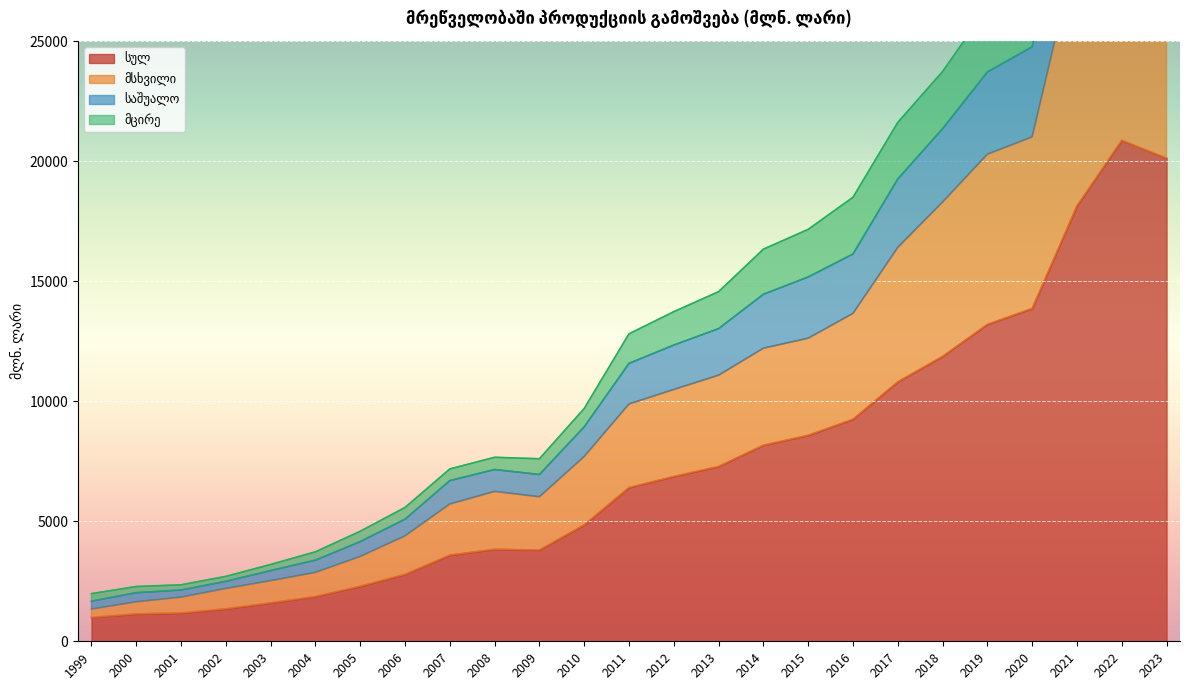

What is the difference between the maximum and minimum values in the მცირე series?

36339.4